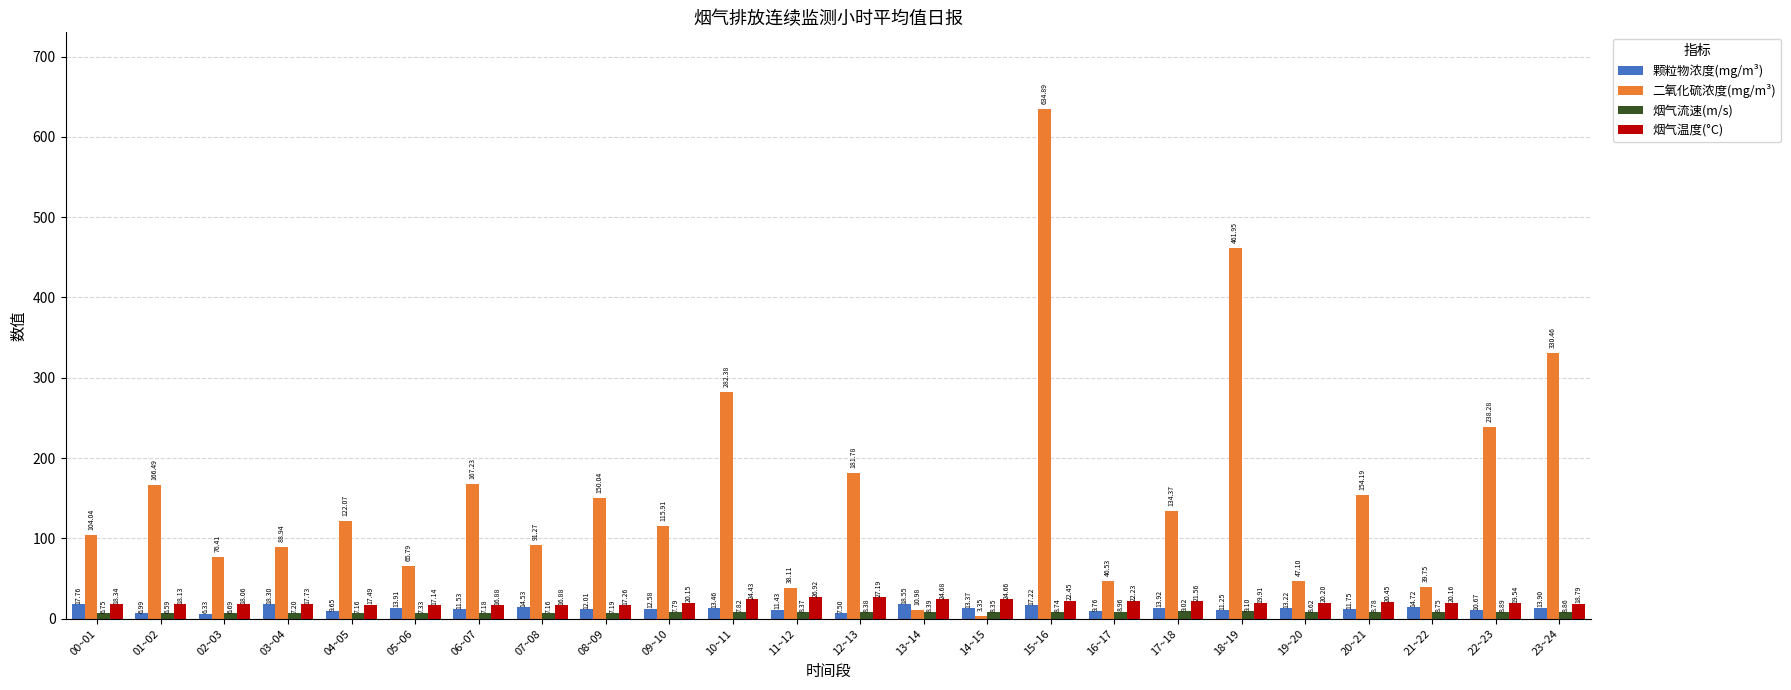

What is the value of the 颗粒物浓度(mg/m³) bar at the 9th from the left?

12.0